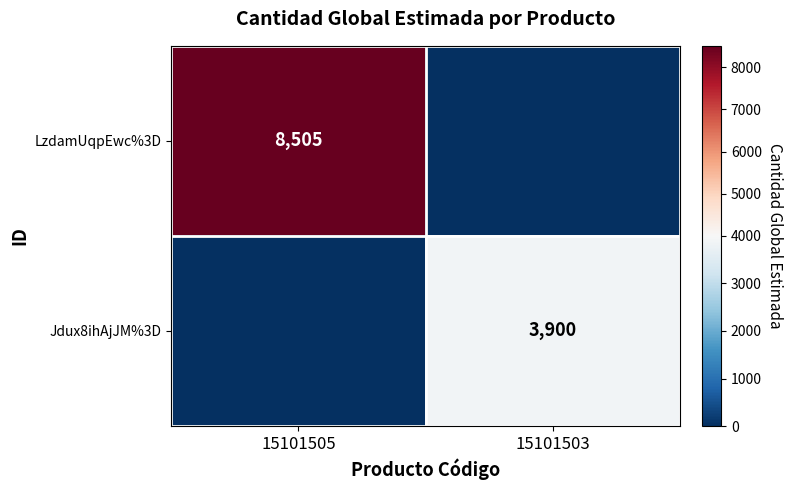

The Jdux8ihAjJM%3D series shows 5334 at 15101503. True or false?

False